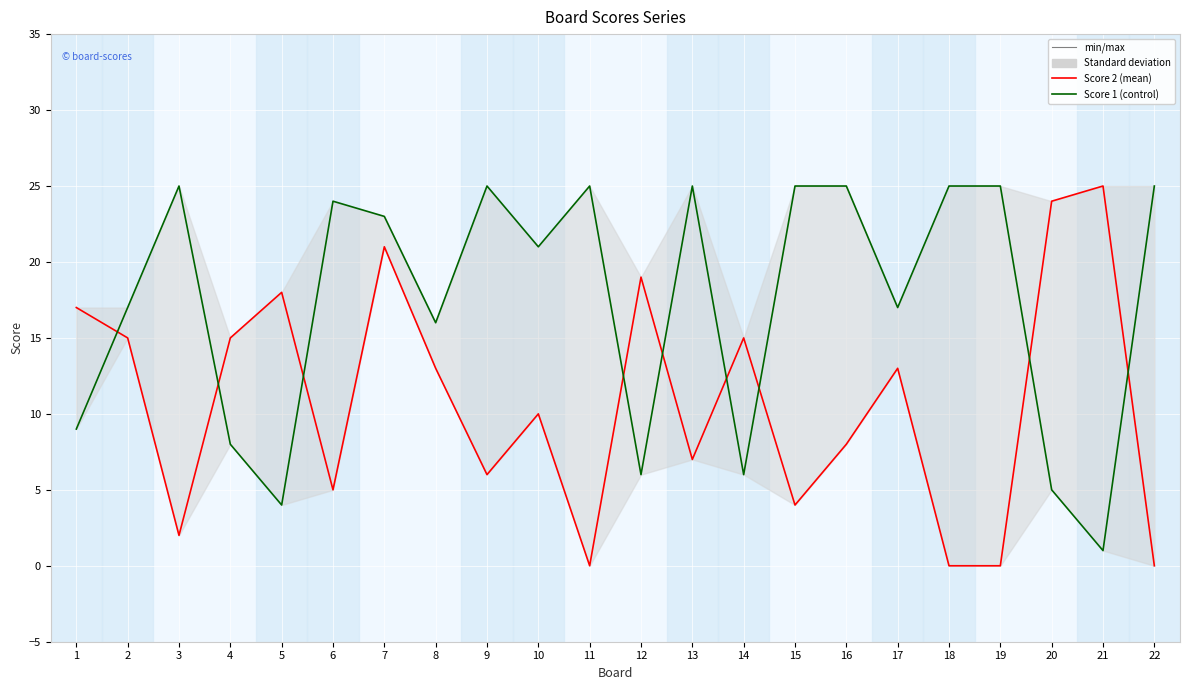

At how many categories does at least one series exceed 8?

22